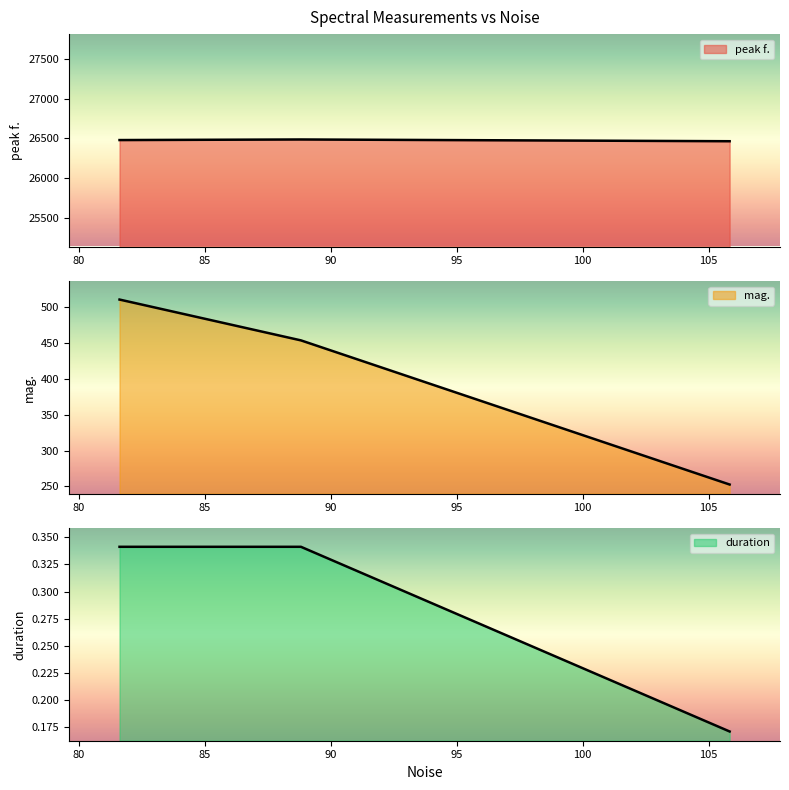

Between 105.834 and 88.8129, which is larger?

88.8129